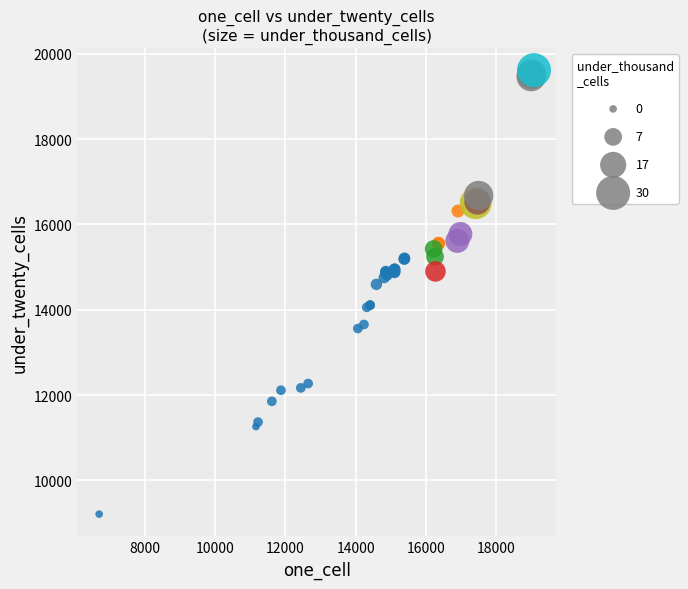

What Y value in the scatter plot is closest to 14412?

14595